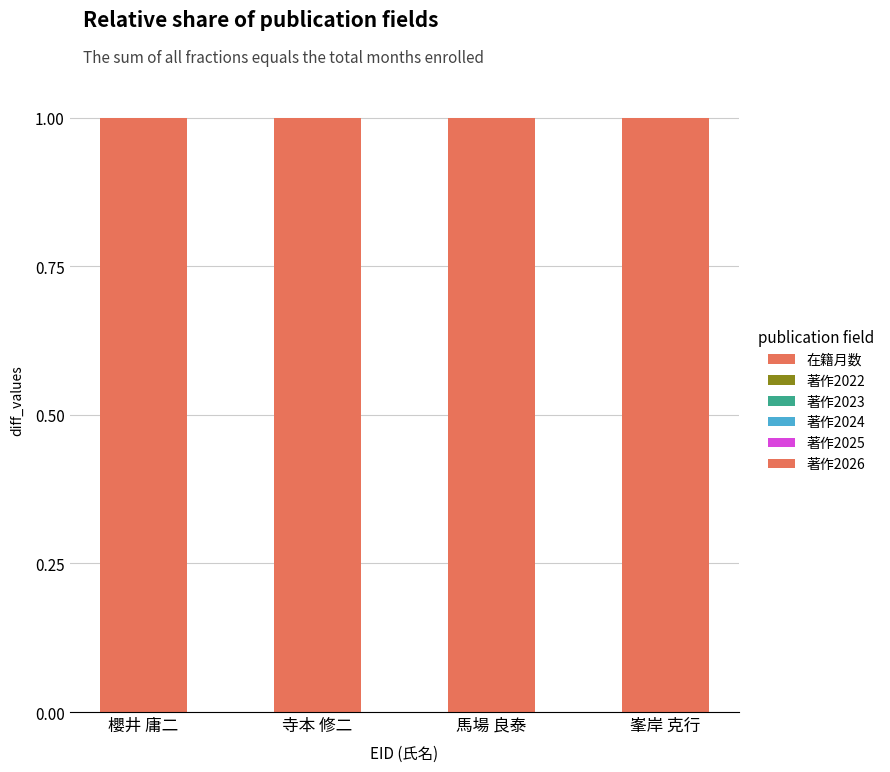

At which label does 著作2024 reach its minimum?

櫻井 庸二